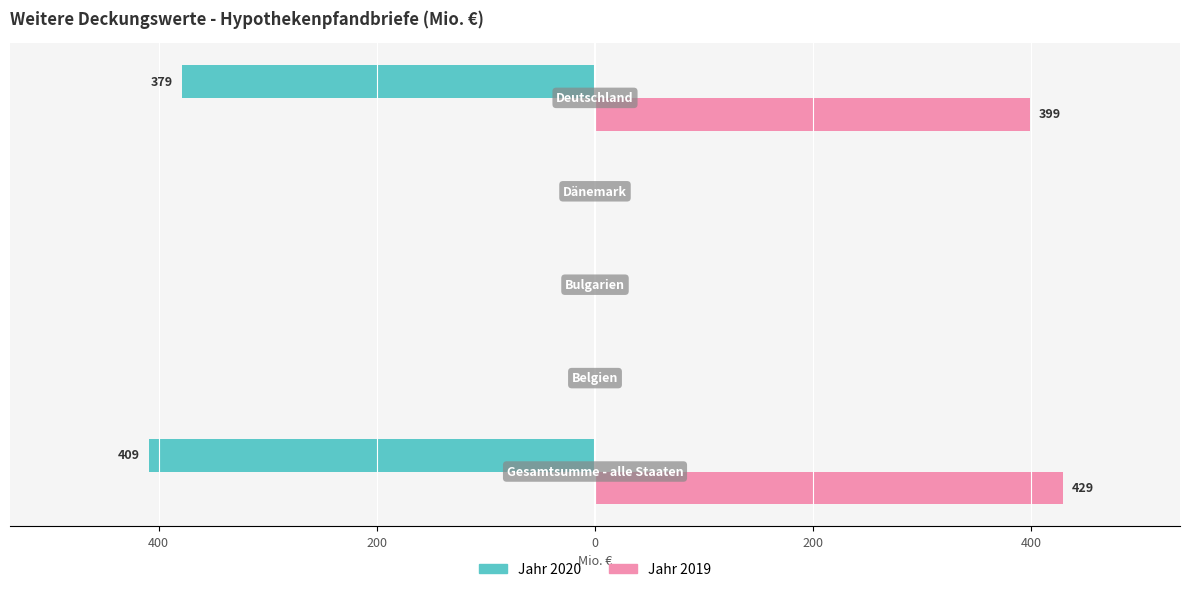

Reading left to right, list all the values displayed in this chart.

Jahr 2020: -409	0	0	0	-379
Jahr 2019: 429	0	0	0	399